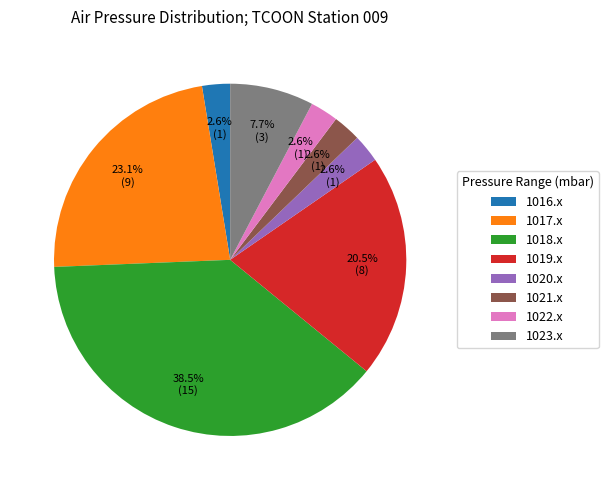

Does any single category account for the majority?

No